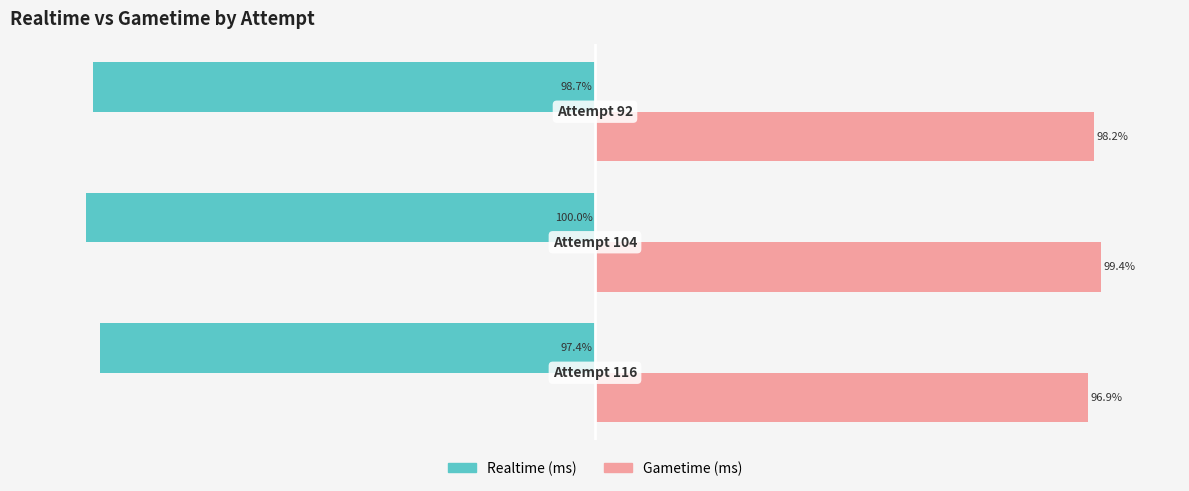

Which series has the widest spread of values?

Realtime (ms)